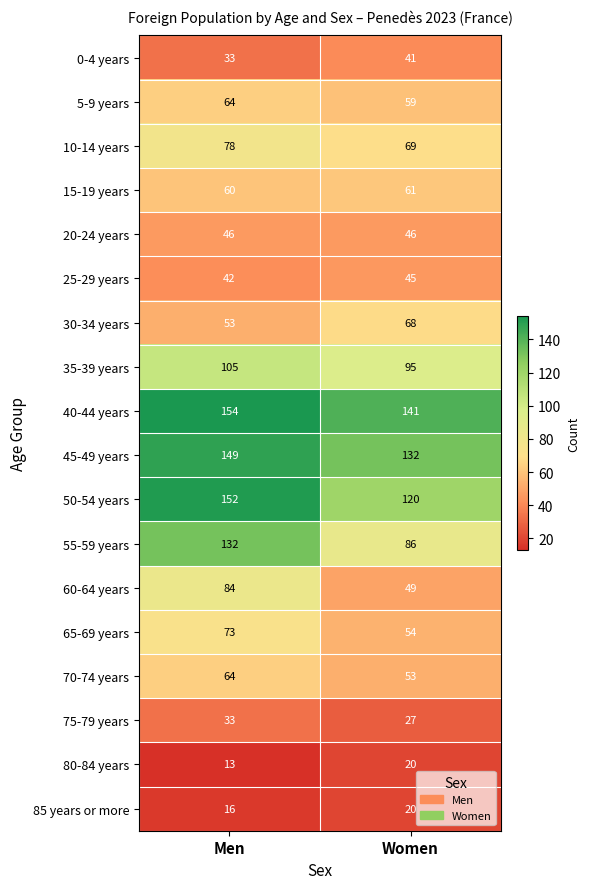

What is the sum of the 15-19 years values at Women and Men?

121